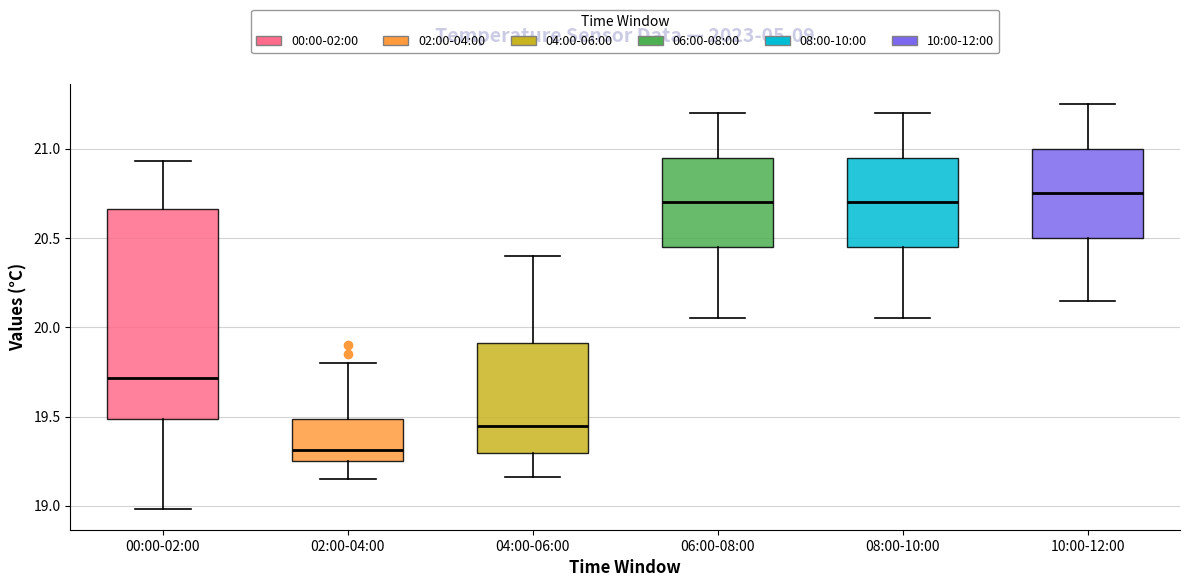

Where is the lower edge of the box for 10:00-12:00 on the y-axis? The values are not printed on the chart, so give them approximately, as read against the axis.

20.50